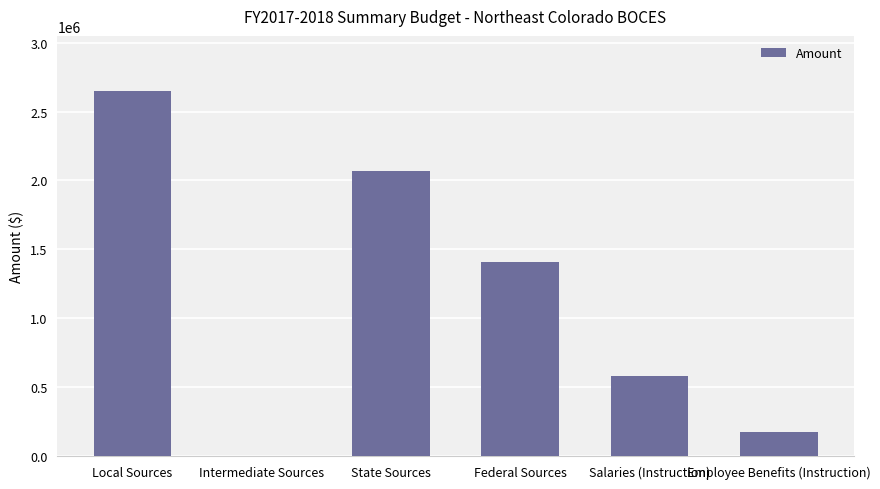

How many values are above zero?

5